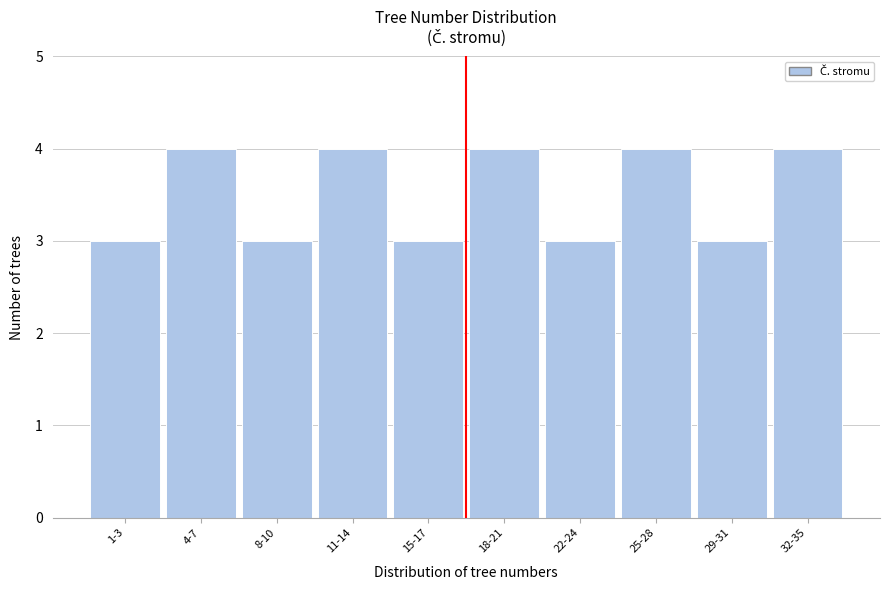

Reading left to right, transcribe all the data shown in this chart.

1-3=3	4-7=4	8-10=3	11-14=4	15-17=3	18-21=4	22-24=3	25-28=4	29-31=3	32-35=4